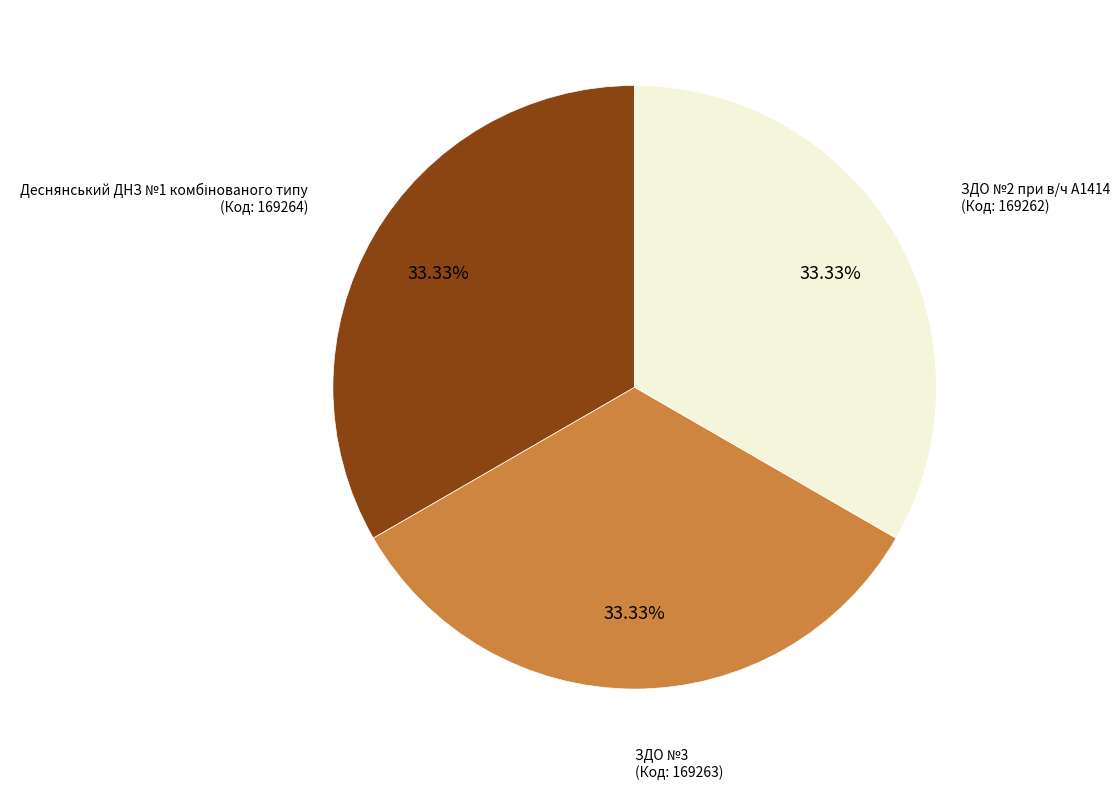

Does any single category account for the majority?

No